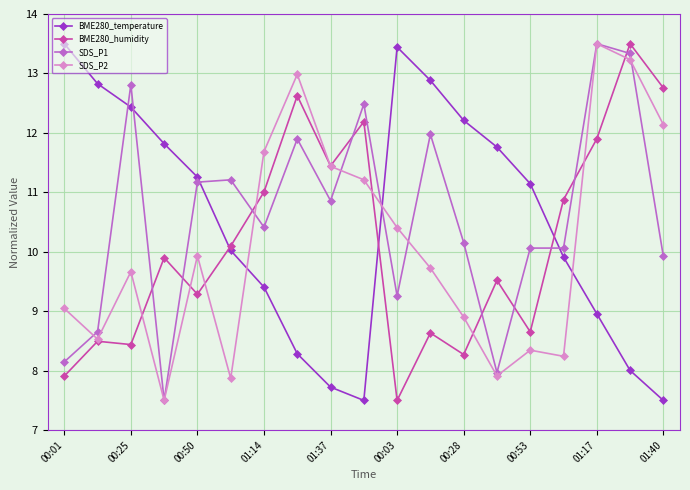

What is the value of the SDS_P2 point at the 5th from the left?

9.9